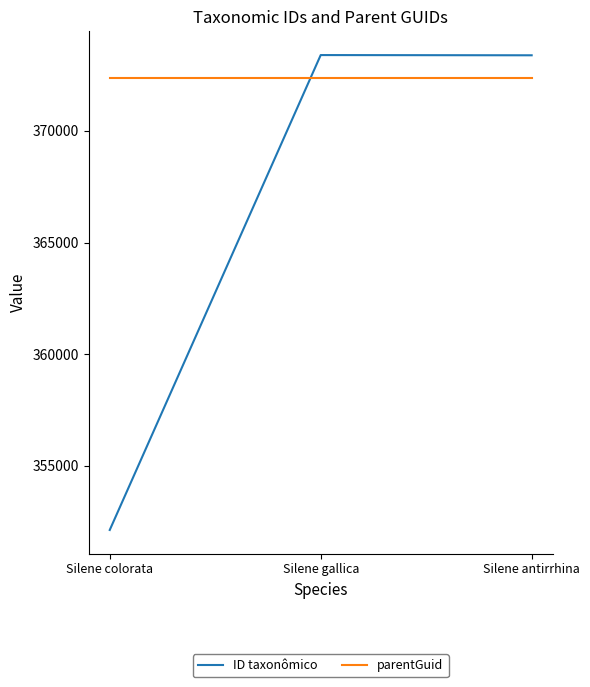

Read the parentGuid value at Silene antirrhina.

372392